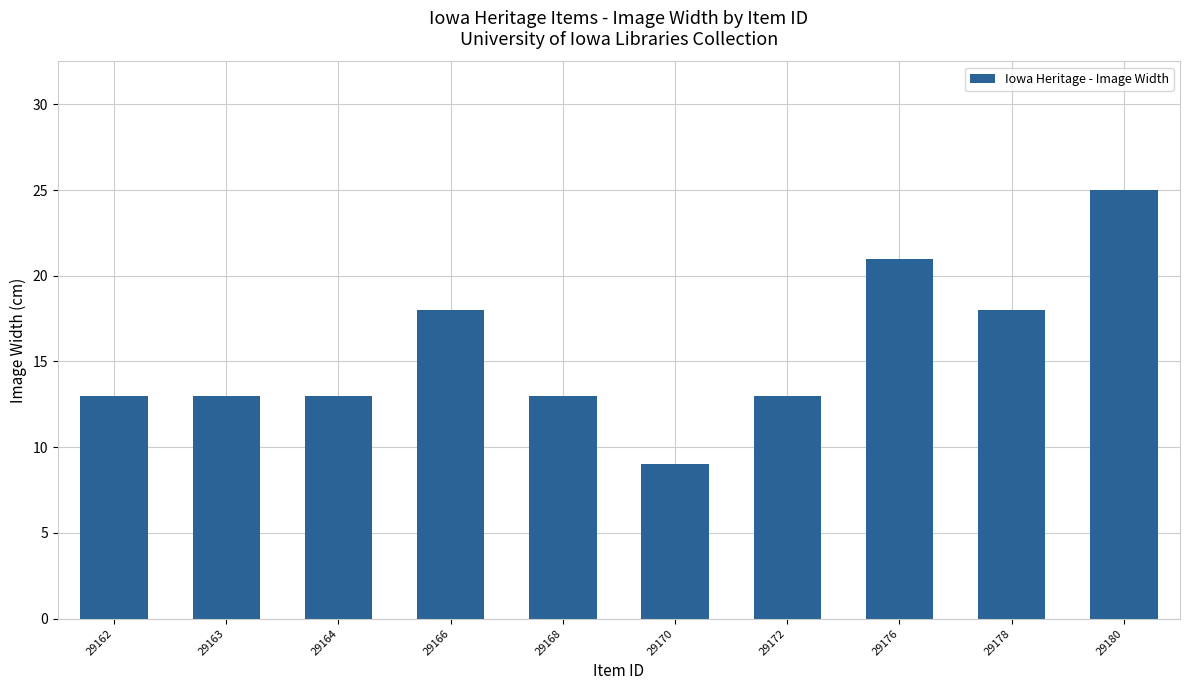

The value at 29172 is 13. True or false?

True